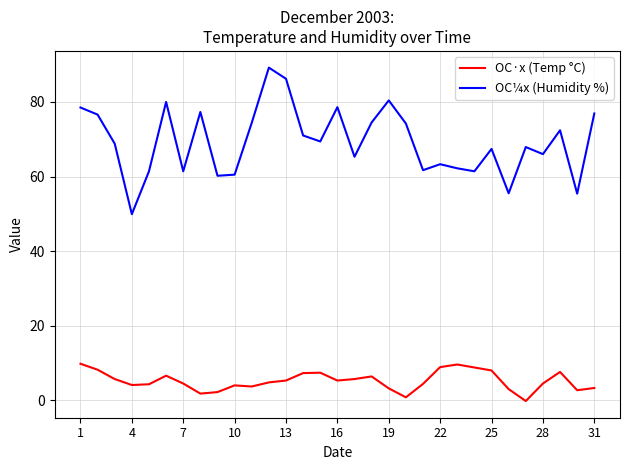

What is the greatest value displayed?

89.2